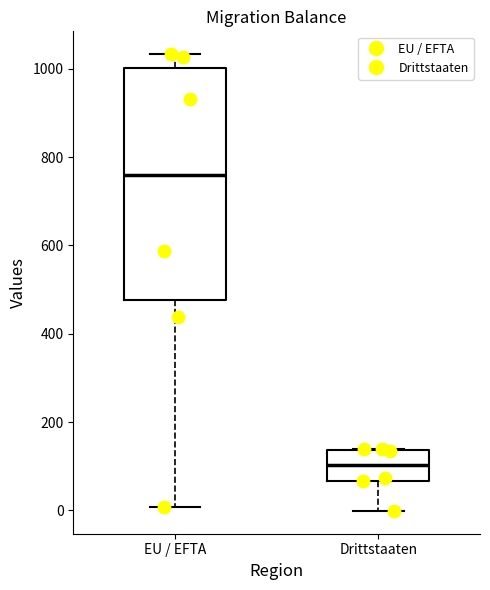

Reading left to right, transcribe this box plot: for each box, give where its median line is, the range the box spans, and where its two whiskers end, as read against the y-axis. The values are not printed on the chart, so give them approximately, as read against the axis.

EU / EFTA: median 760, box 480 to 1000, whiskers 0 to 1040
Drittstaaten: median 100, box 60 to 140, whiskers 0 to 140